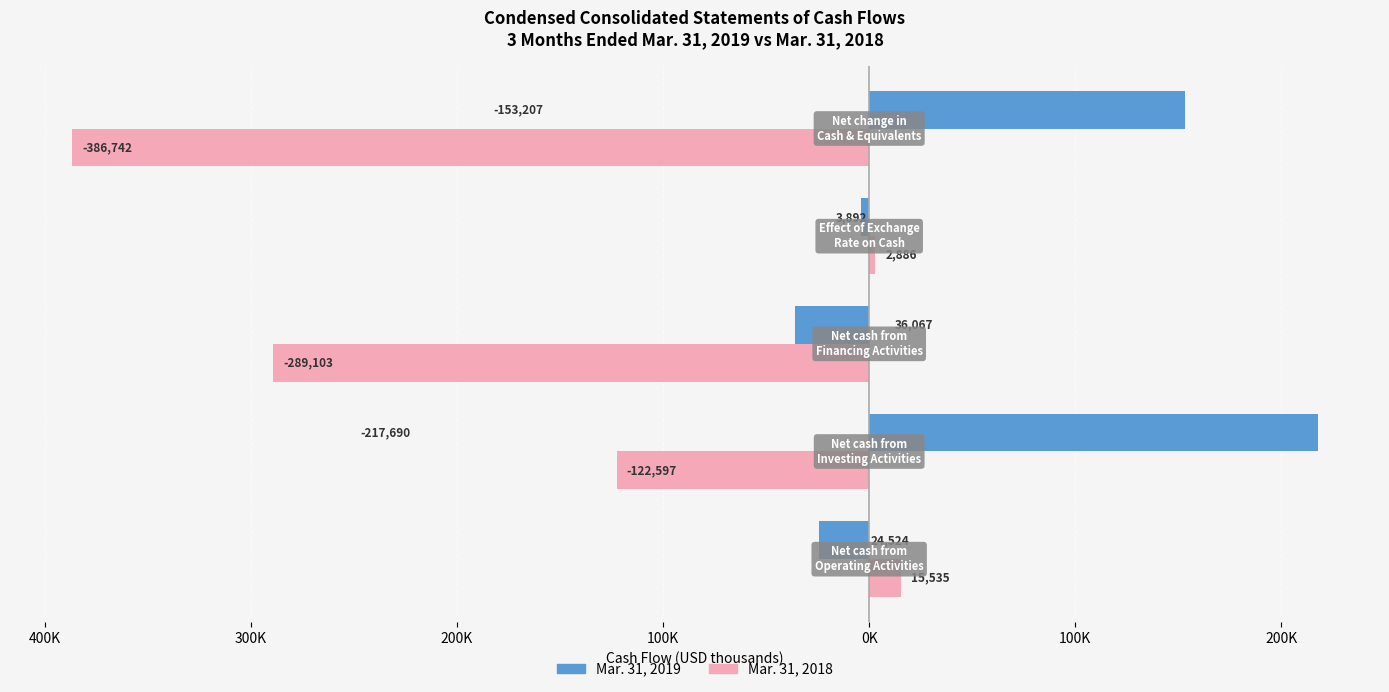

Which series has the widest spread of values?

Mar. 31, 2018